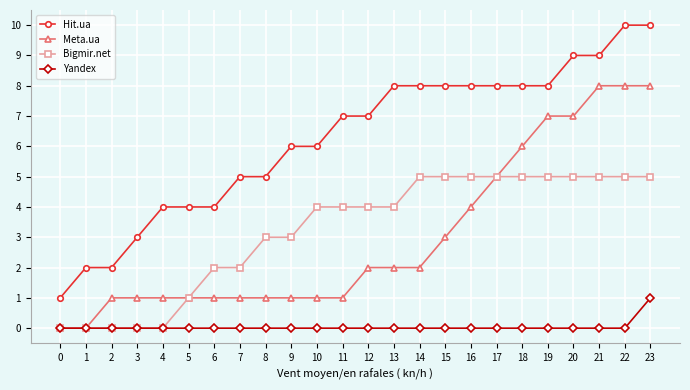

The Meta.ua series shows 1 at 8. True or false?

True